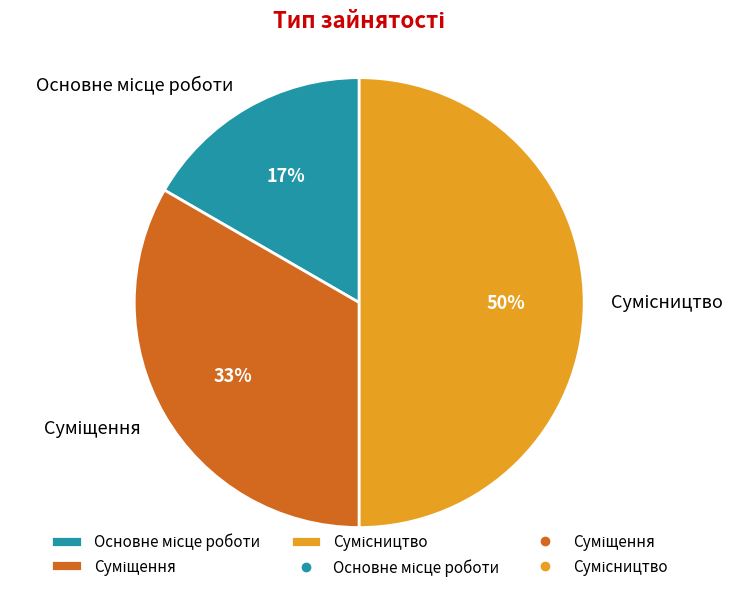

To the nearest percent, what is the average slice percentage?

33%